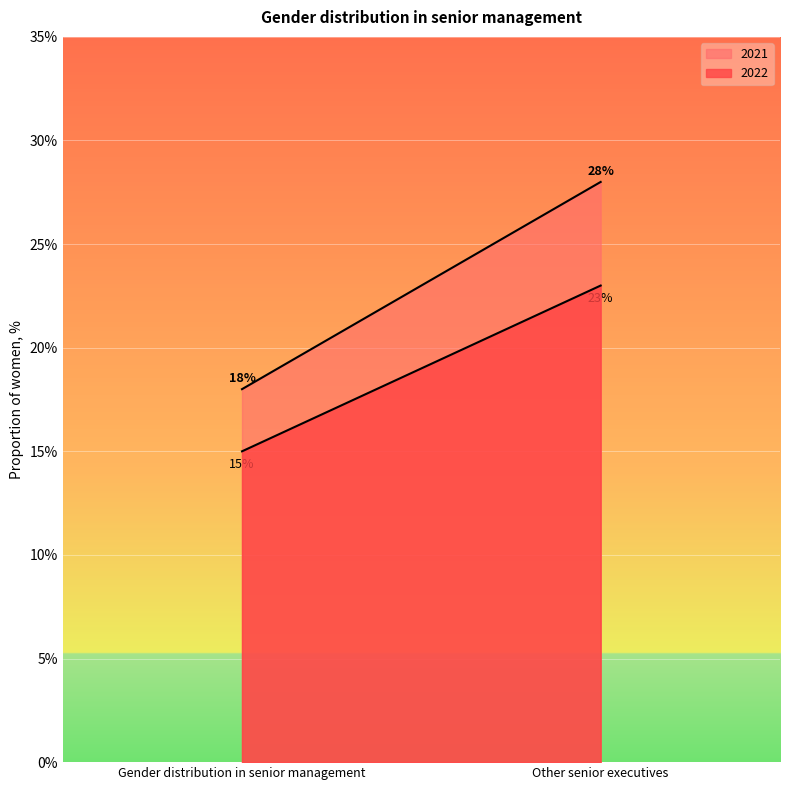

Which series has the largest total across all categories?

2021